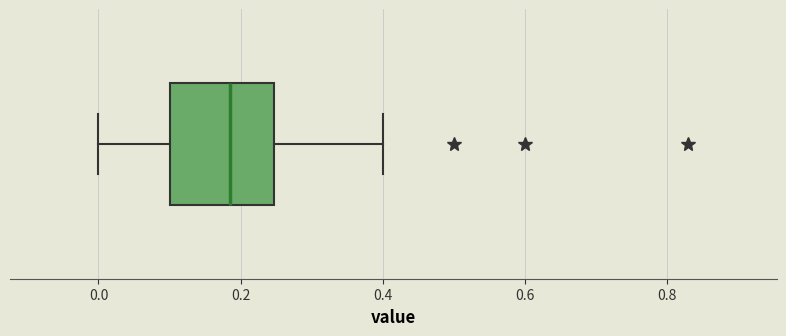

Read this box plot against the x-axis: the position of the median line, the range covered by the box, and the ends of both whiskers. The values are not printed on the chart, so give them approximately, as read against the axis.

median 0.18, box 0.10 to 0.24, whiskers 0.00 to 0.40